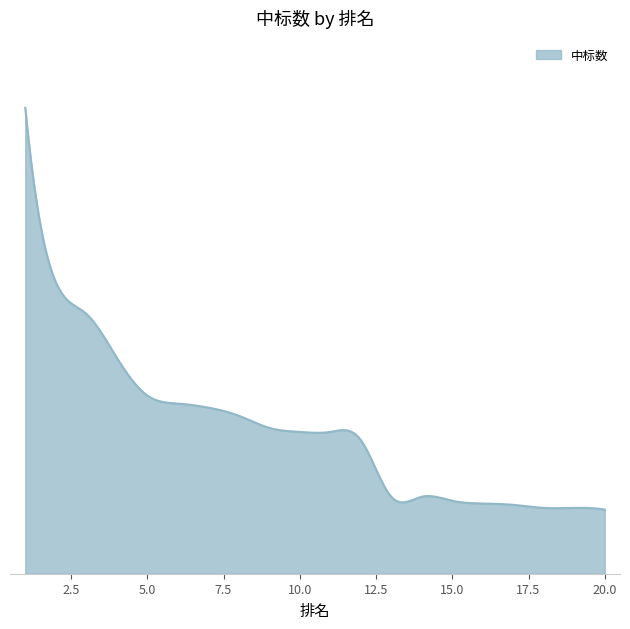

What is the value of the 2nd point from the left?

86.4